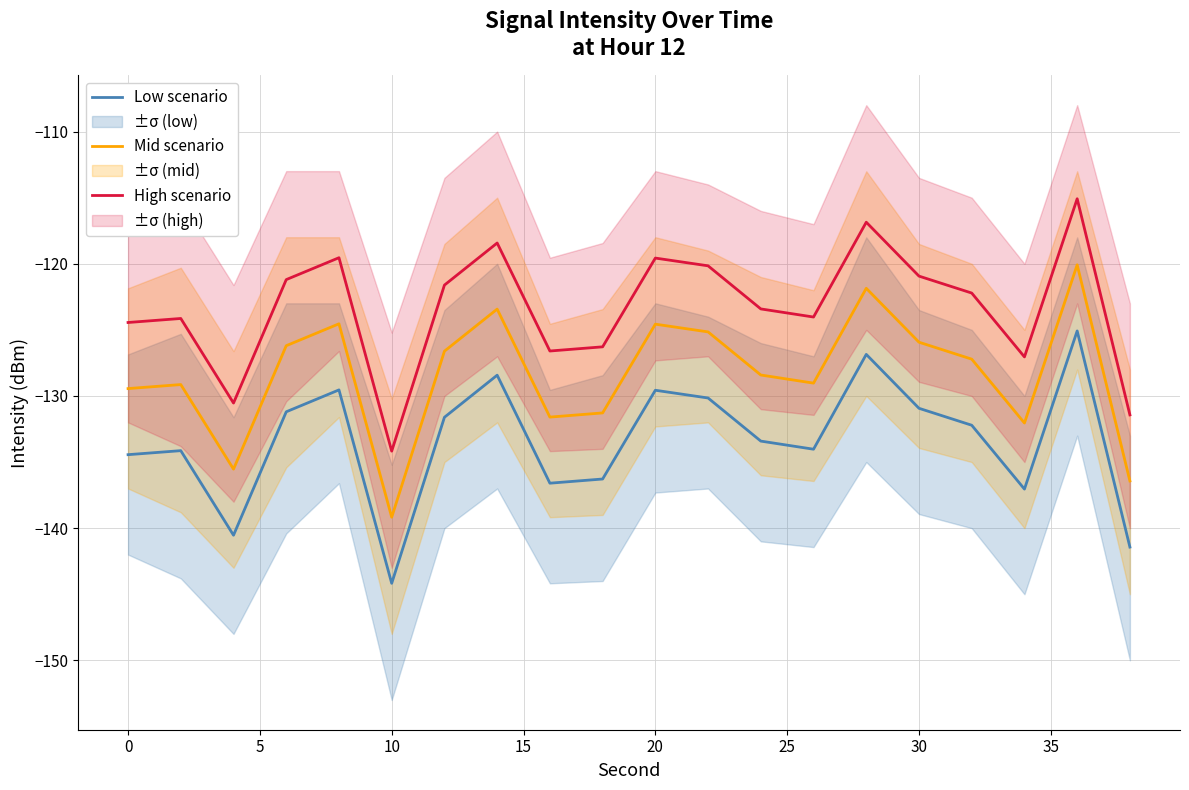

Which series has the largest total across all categories?

High scenario